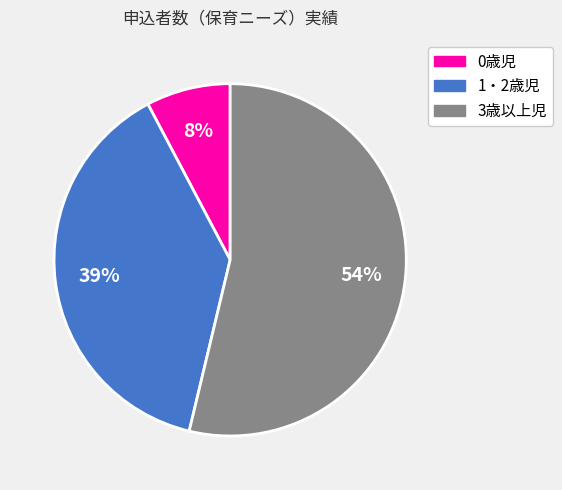

Does 3歳以上児 represent more than half of the total?

Yes